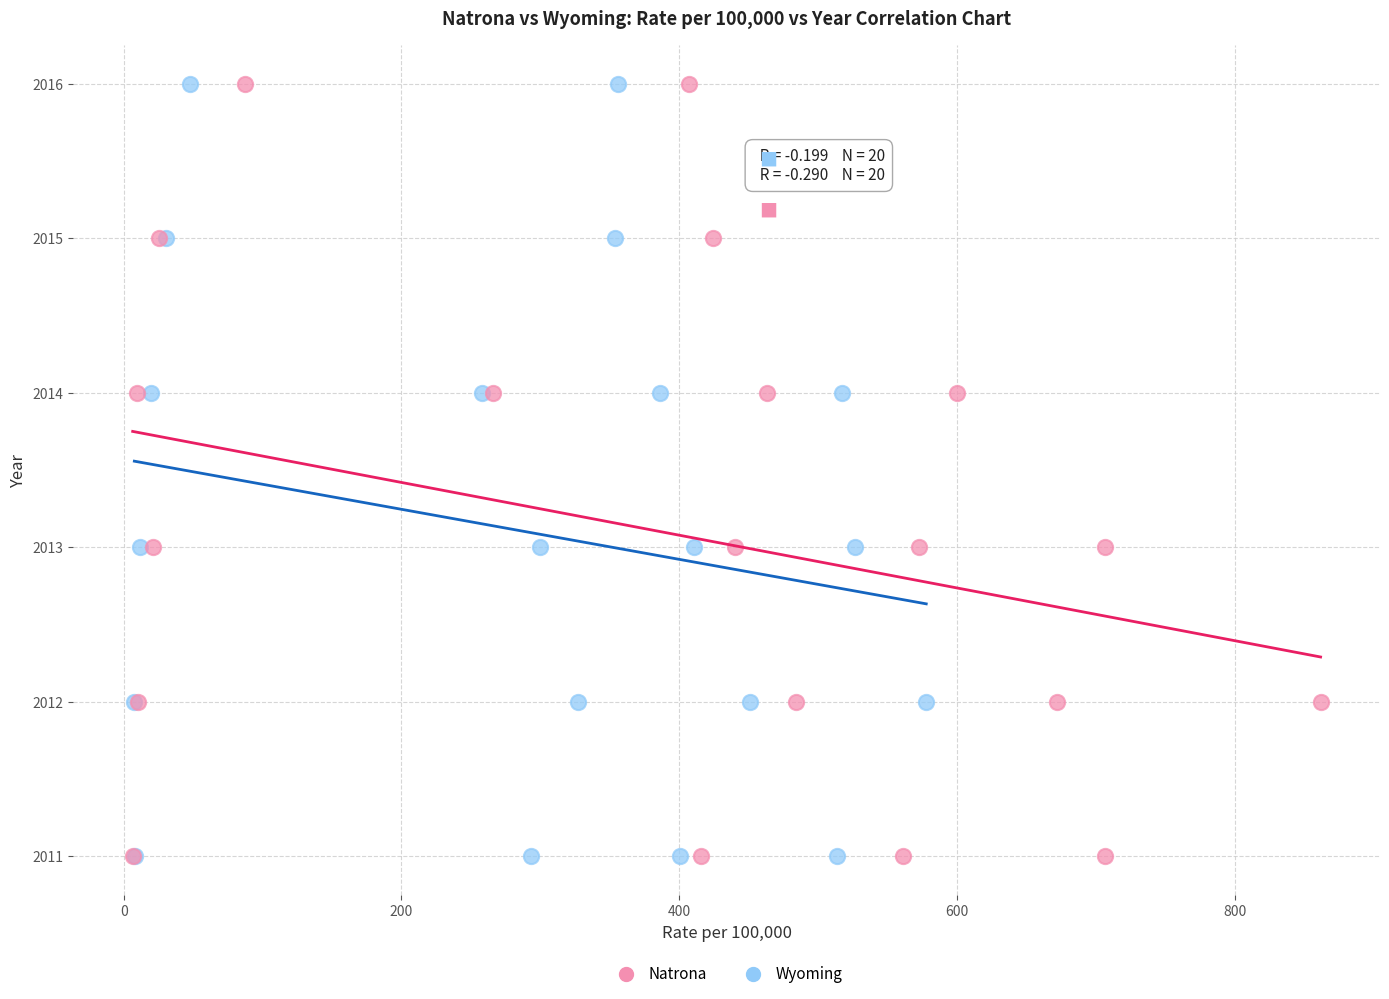

What are all the series names shown in the legend?

Natrona, Wyoming